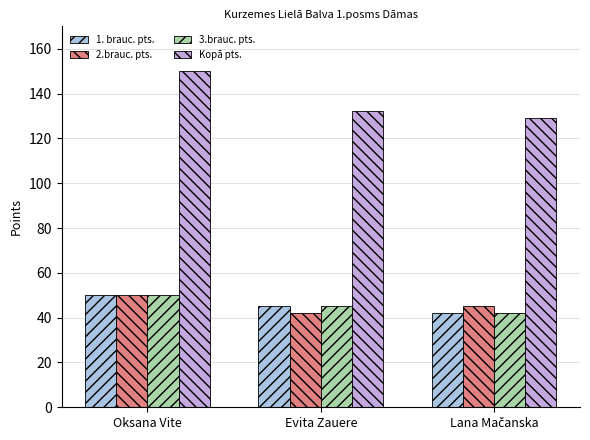

Where does the 3.brauc. pts. series first go above 45?

Oksana Vite